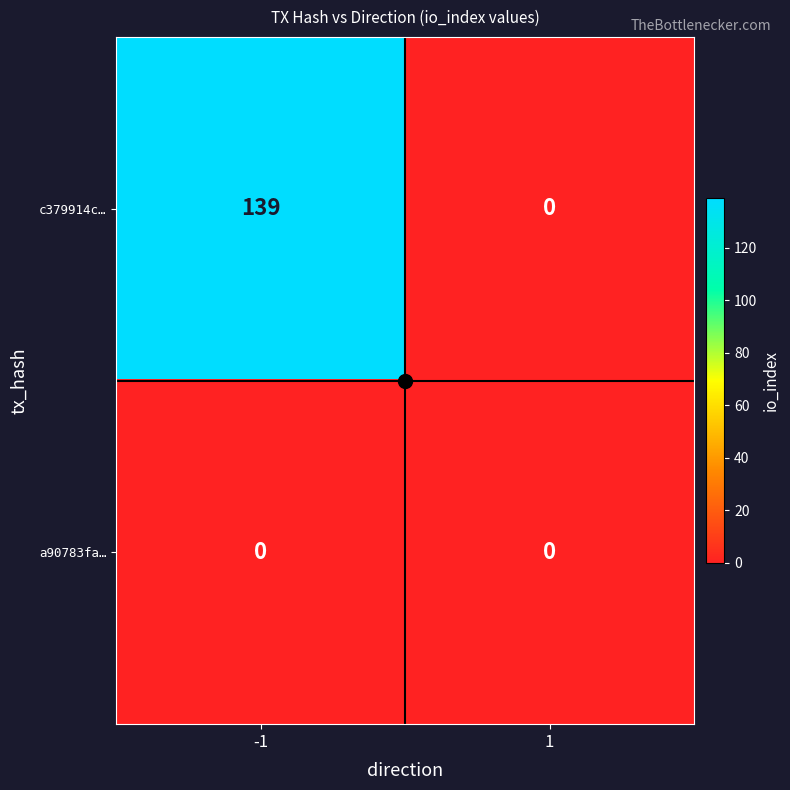

Count the number of categories in the chart.

2